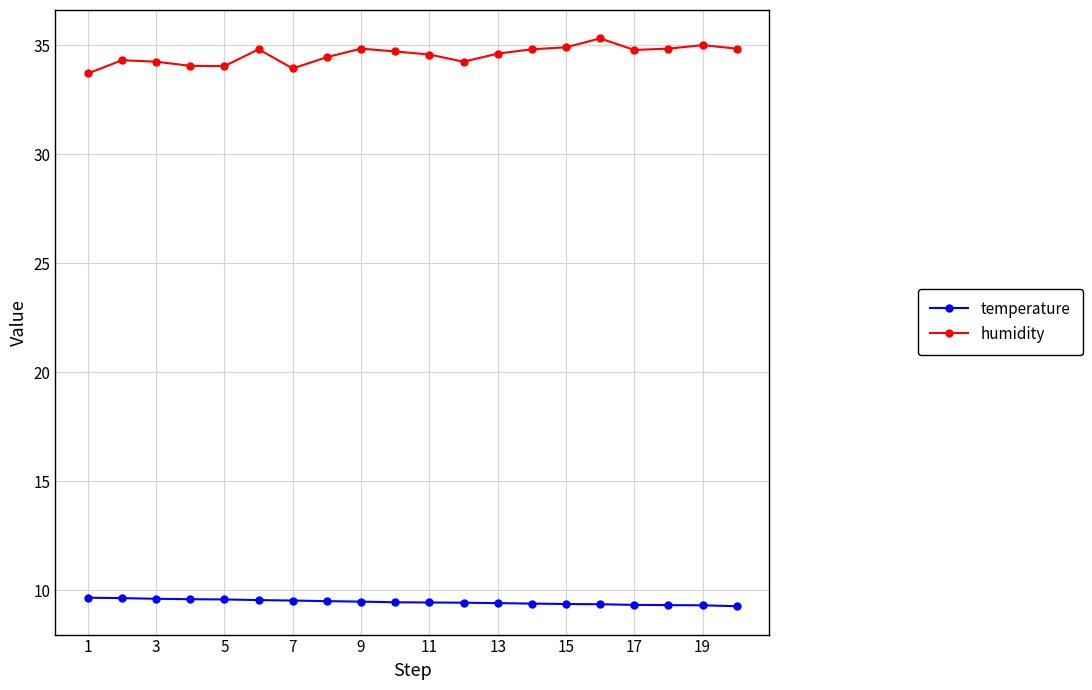

Rank the series by their average value, from highest to lowest.

humidity, temperature